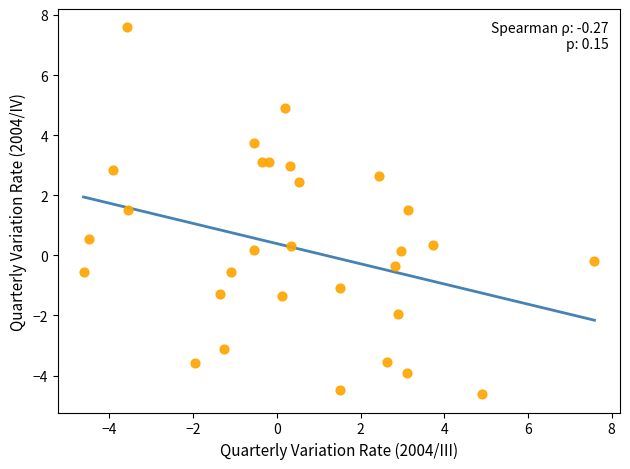

What is the range of Y values (max minus min)?

12.2